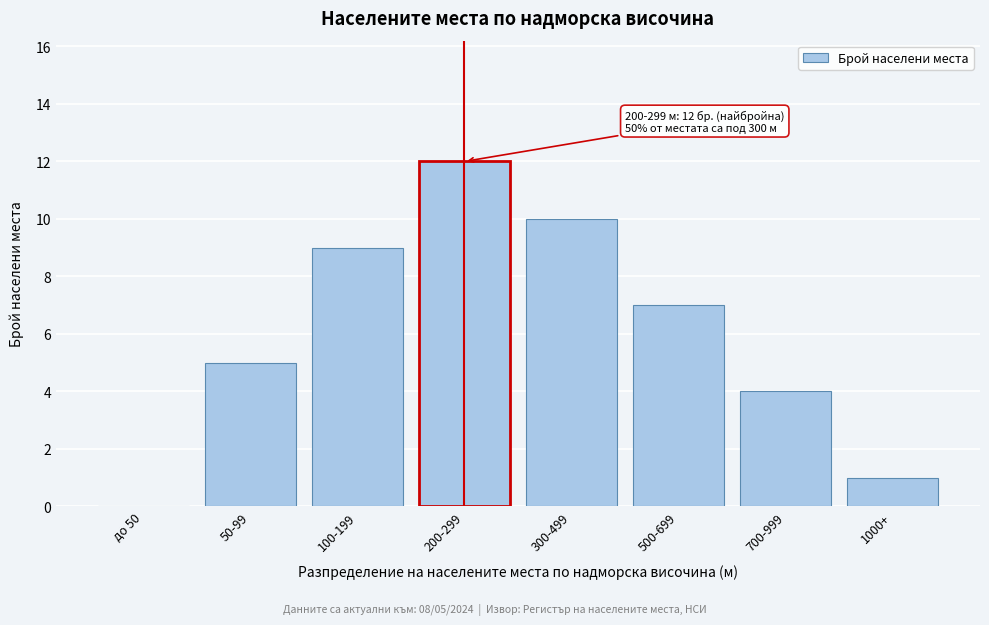

Reading right to left, transcribe all the data shown in this chart.

1000+=1	700-999=4	500-699=7	300-499=10	200-299=12	100-199=9	50-99=5	до 50=0